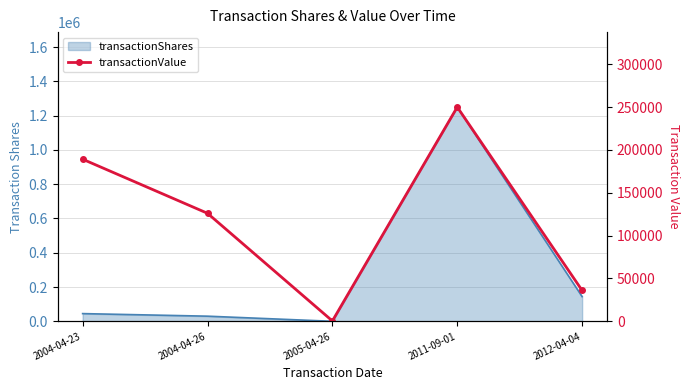

Where is the first local minimum?

2005-04-26